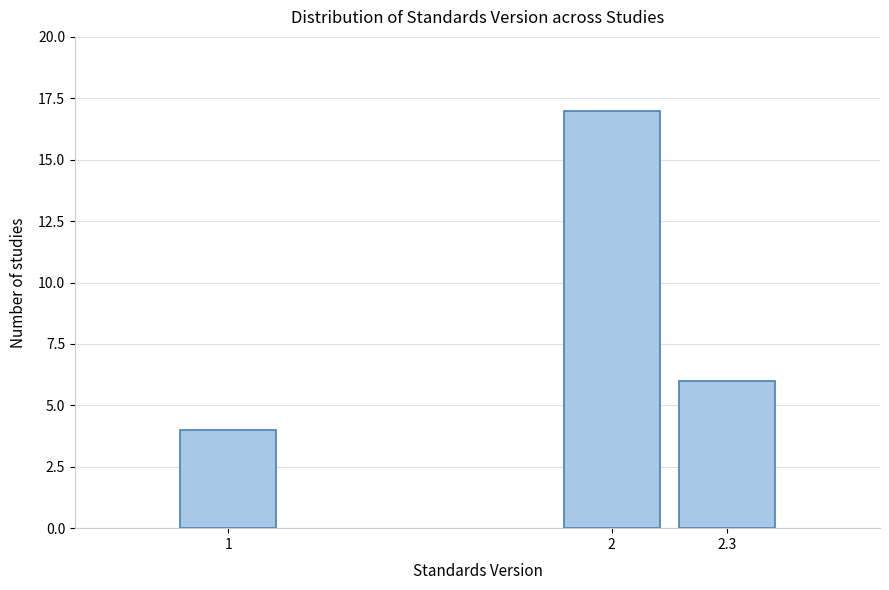

Reading left to right, list all the values displayed in this chart.

4	17	6